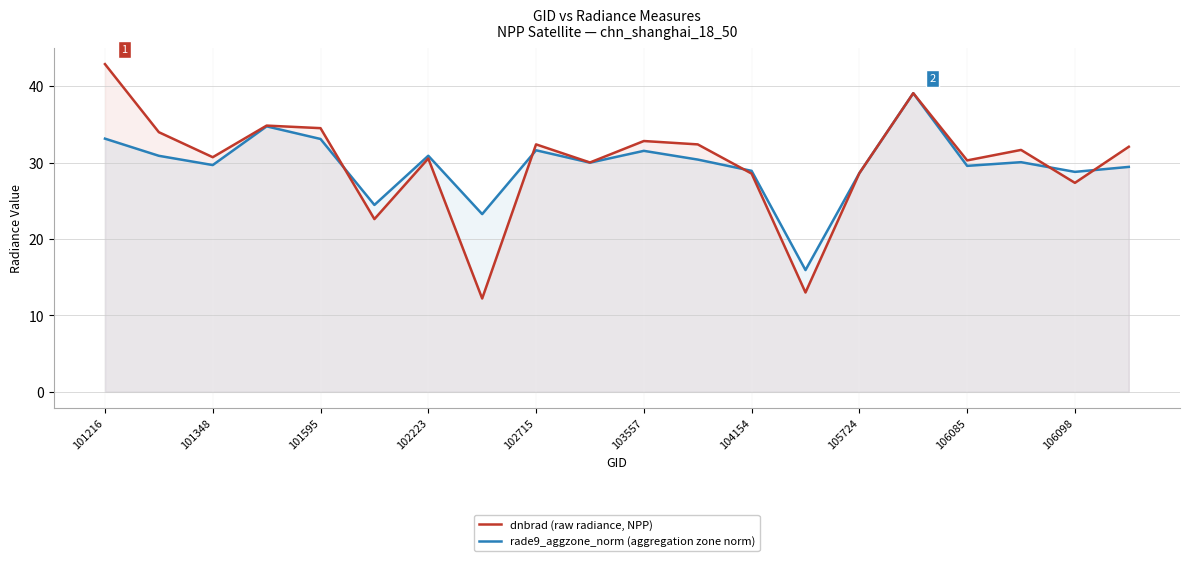

True or false: rade9_aggzone_norm (aggregation zone norm) has a value of 12.5 at 106085.

False